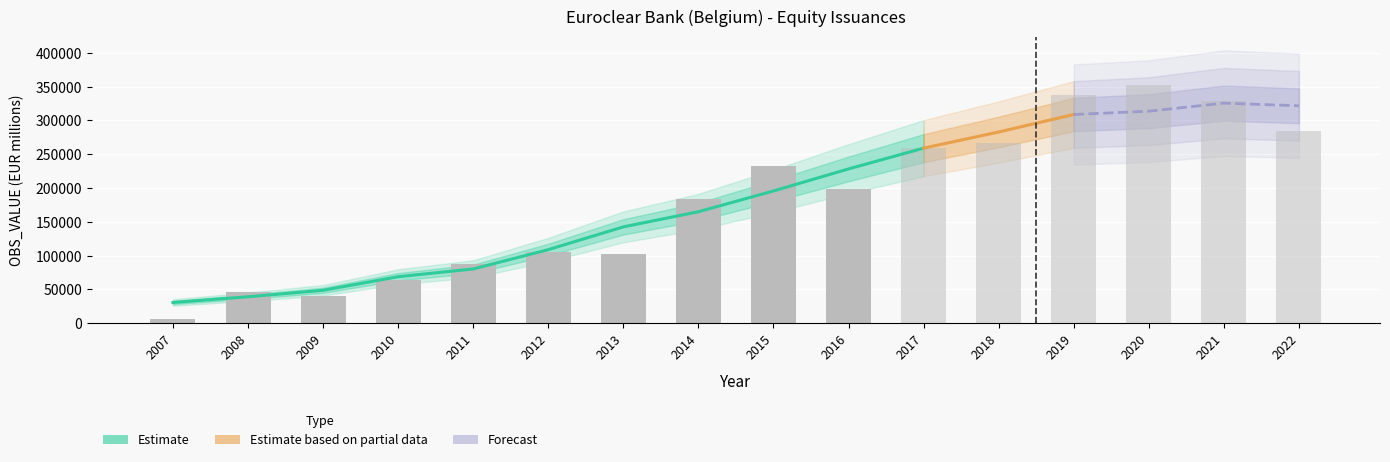

Is it true that the value at 2020 is 165954?

False